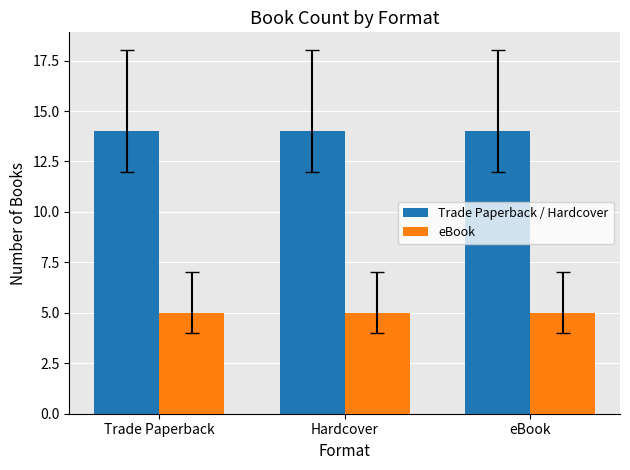

What is the label of the 3rd bar from the right?

Trade Paperback